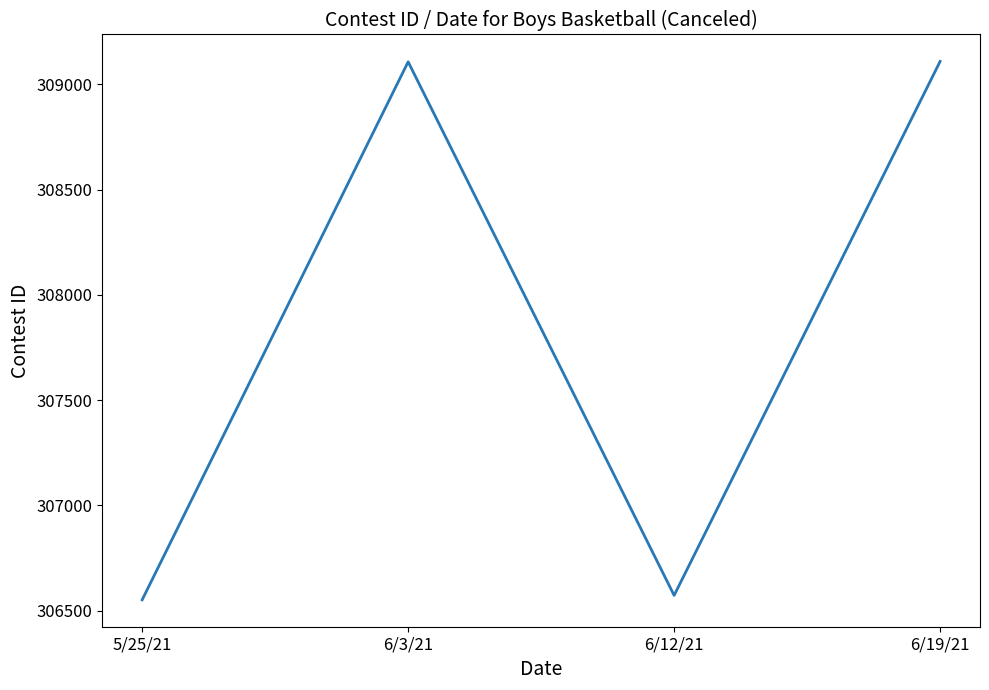

What is the difference between the second highest and second lowest values?

2534